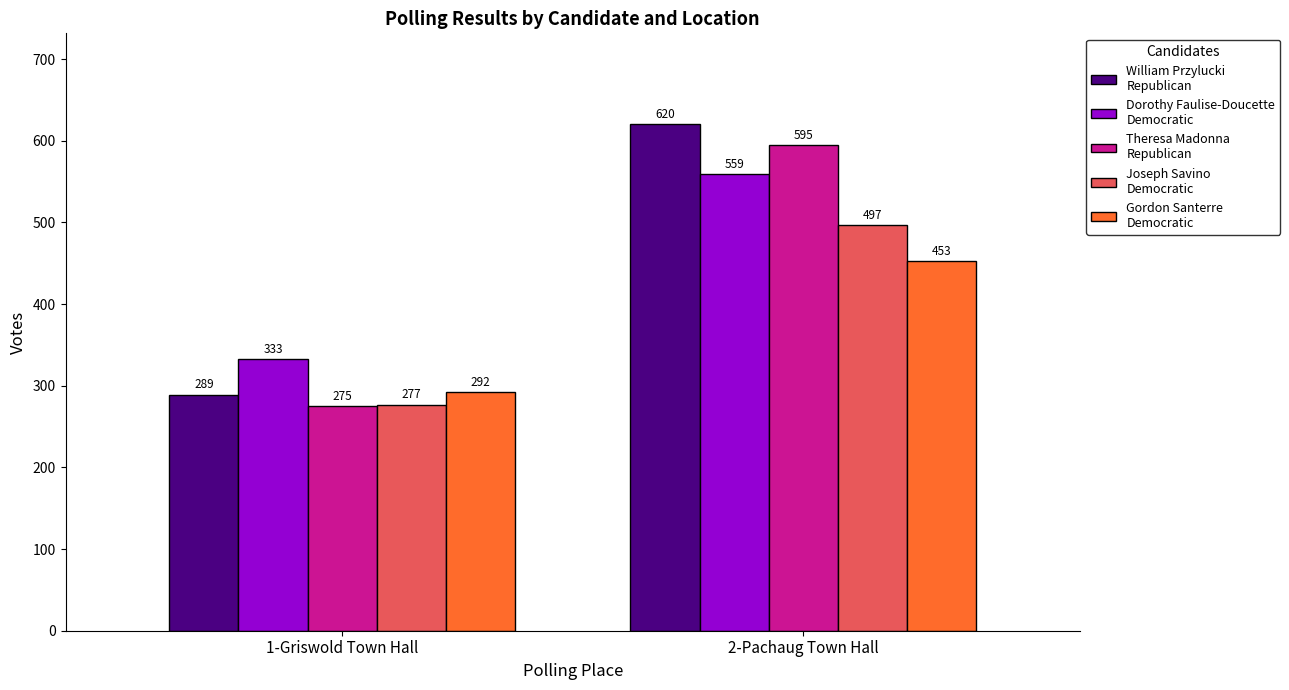

What is the spread (max minus min) of values at 1-Griswold Town Hall?

58